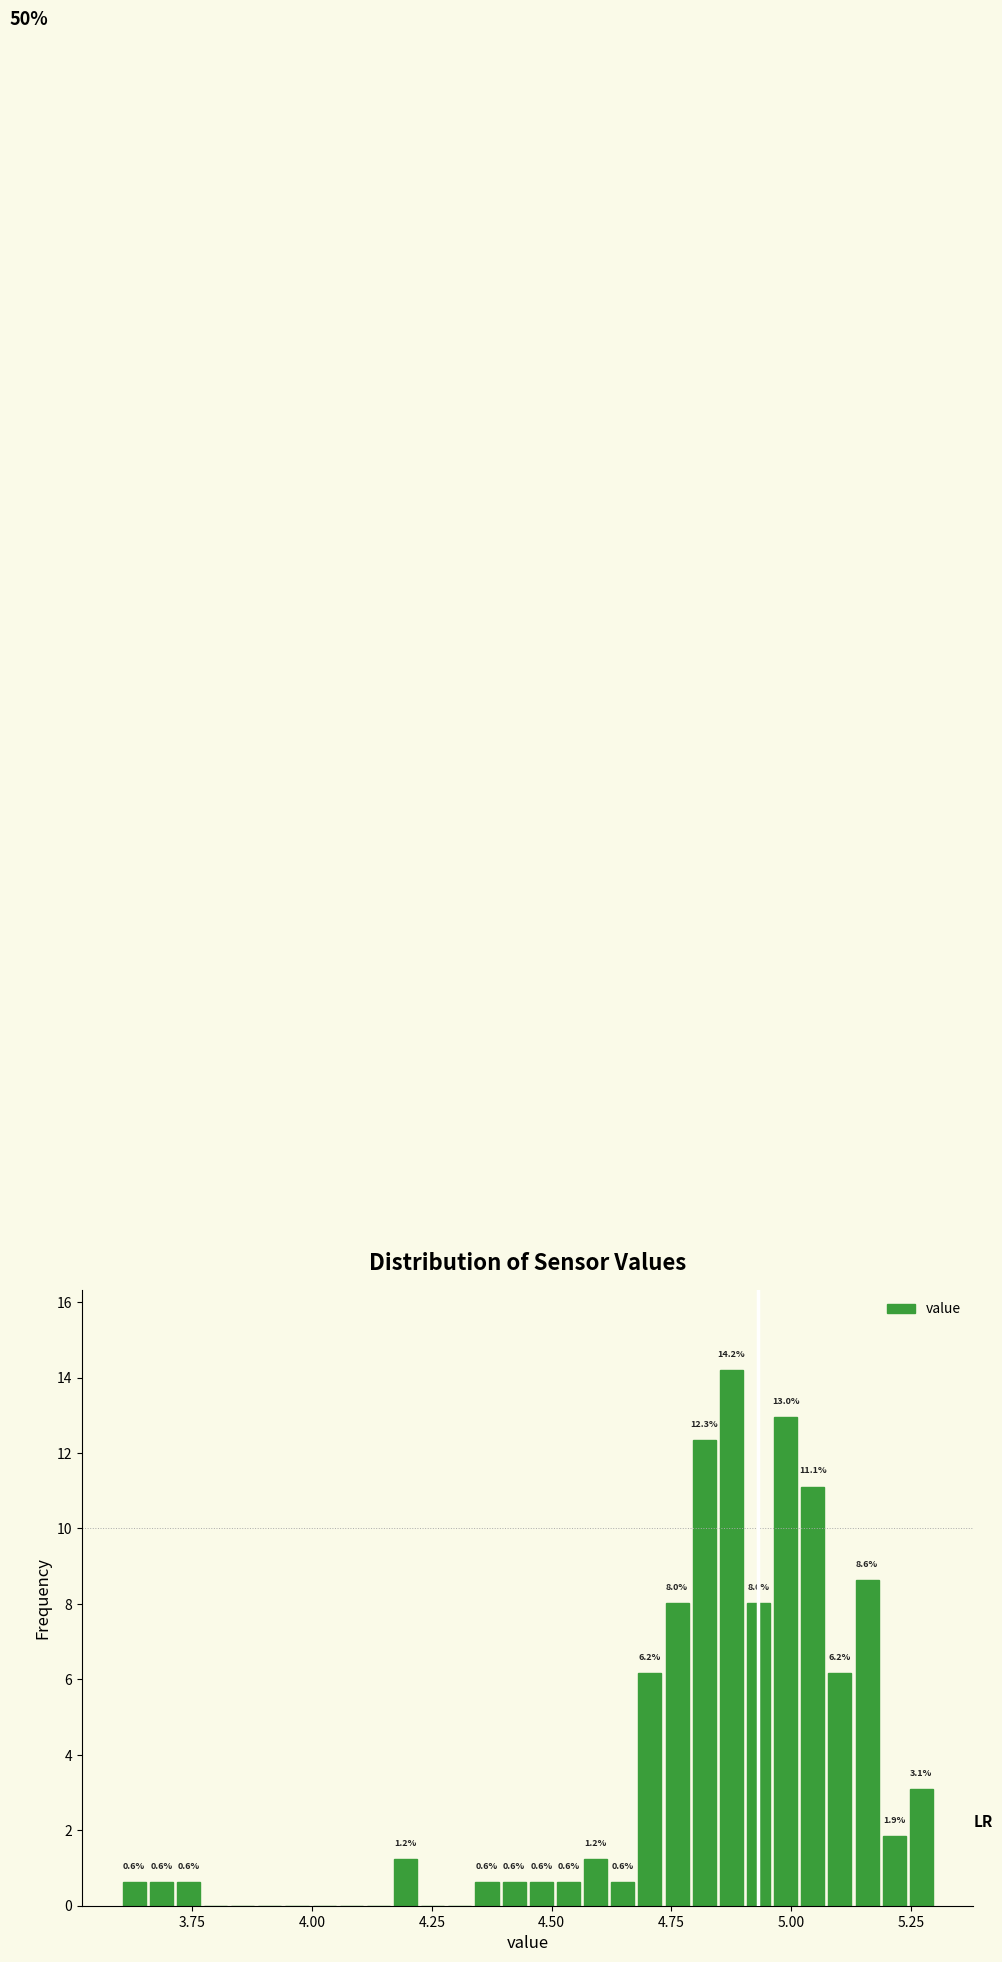

Read against the x-axis, roughly where is the centre of the tallest bar?

4.90